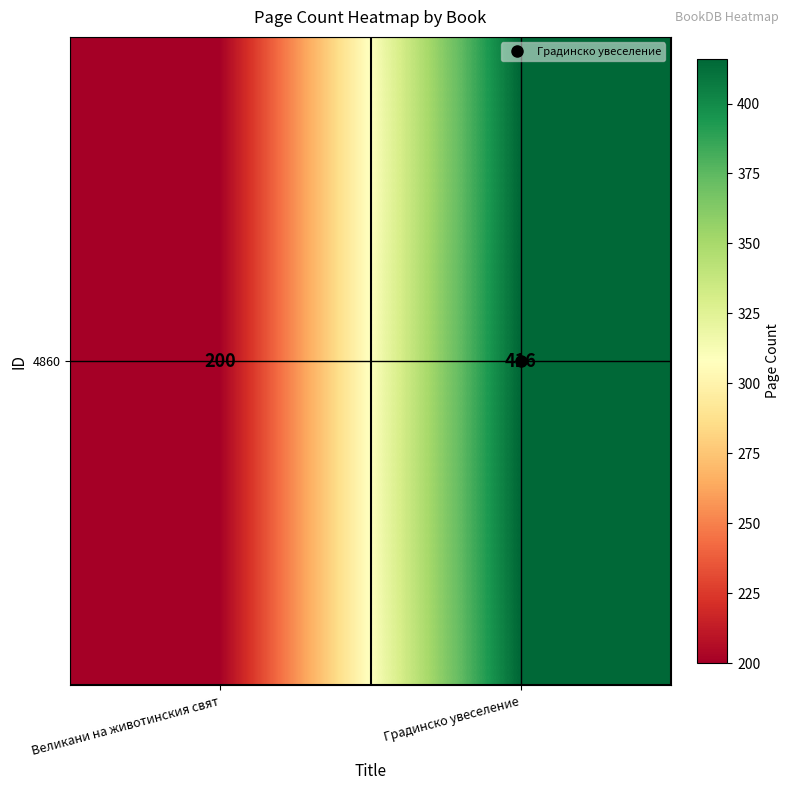

List the labels in order of value, smallest first.

Великани на животинския свят, Градинско увеселение